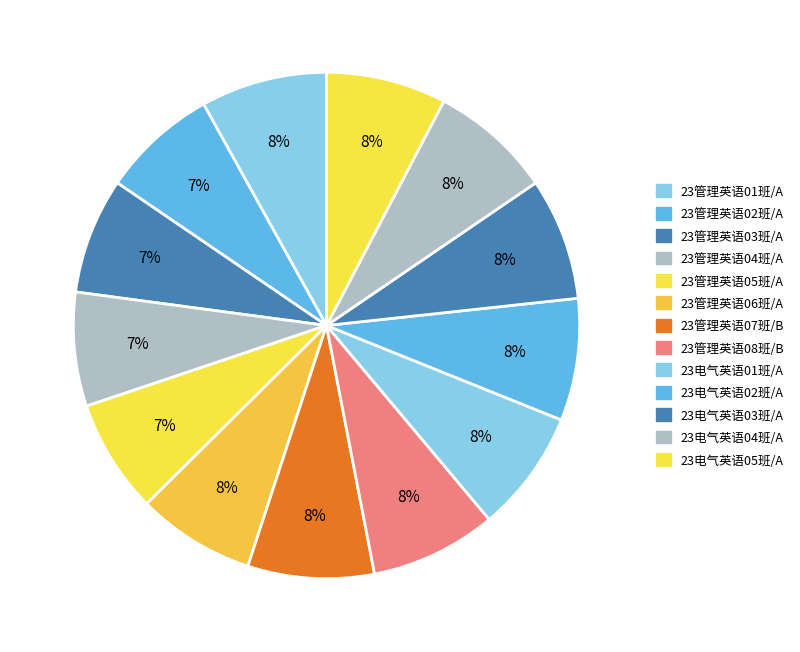

Between 23管理英语08班/B and 23管理英语06班/A, which is larger?

23管理英语08班/B